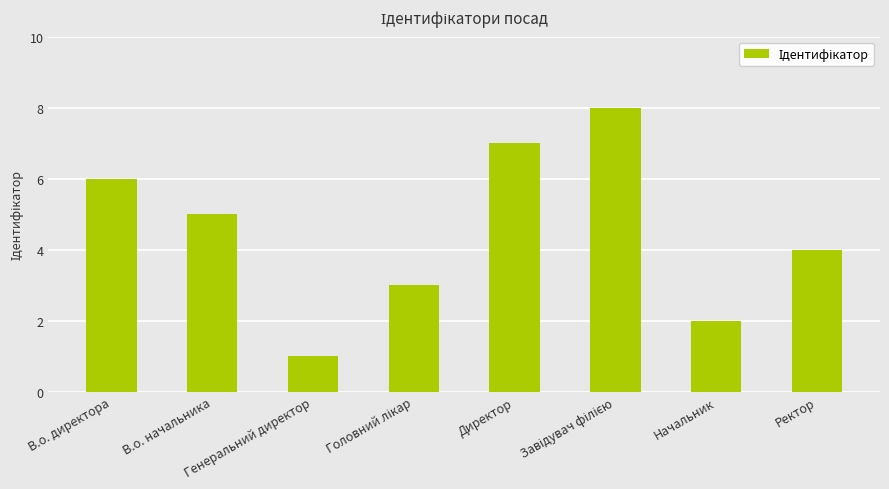

What position from the right is В.о. директора?

8